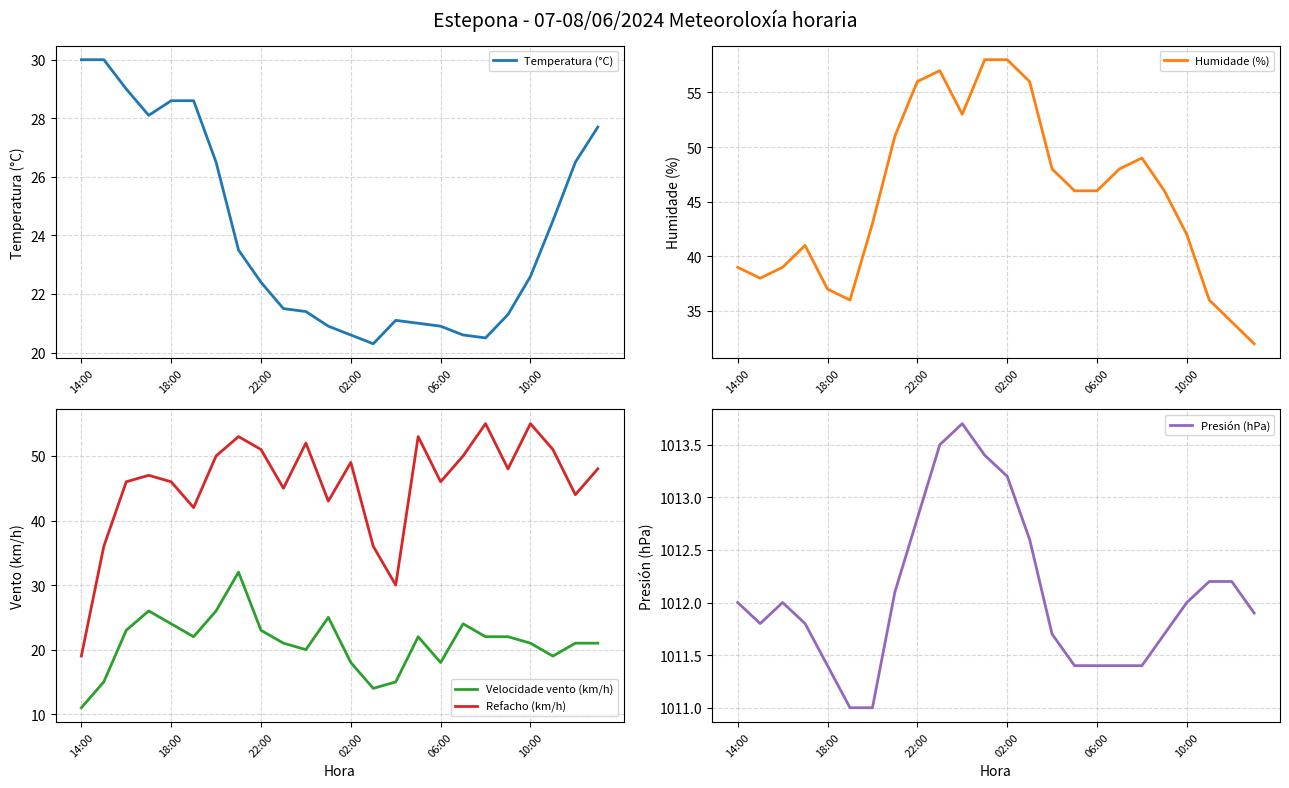

Which series has the widest spread of values?

Refacho (km/h)